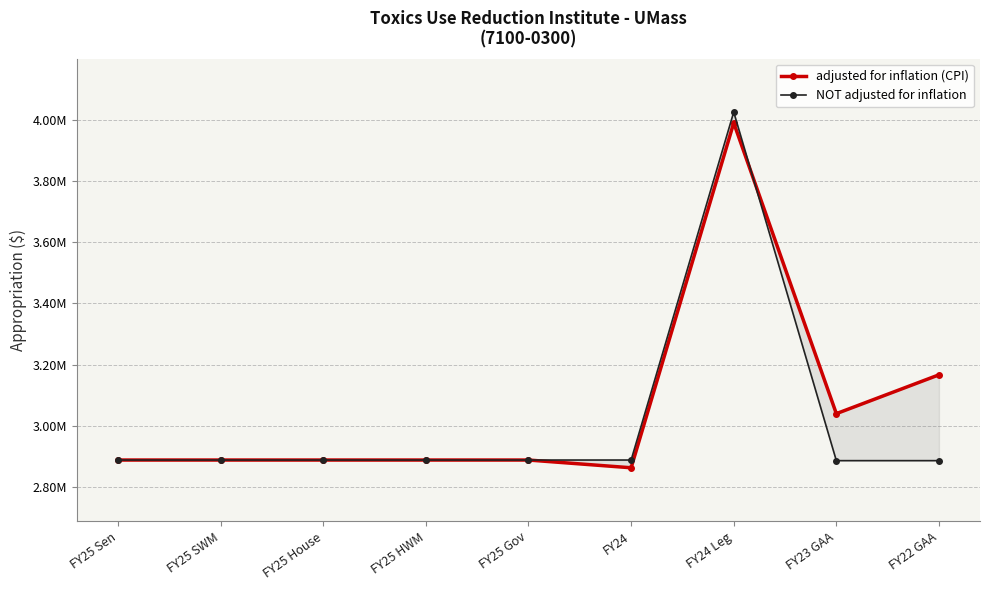

At which category does adjusted for inflation (CPI) reach its first local valley?

FY24